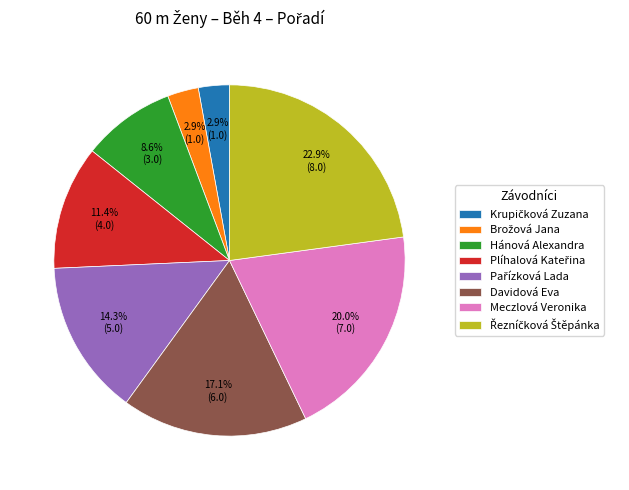

How many segments does this pie chart have?

8